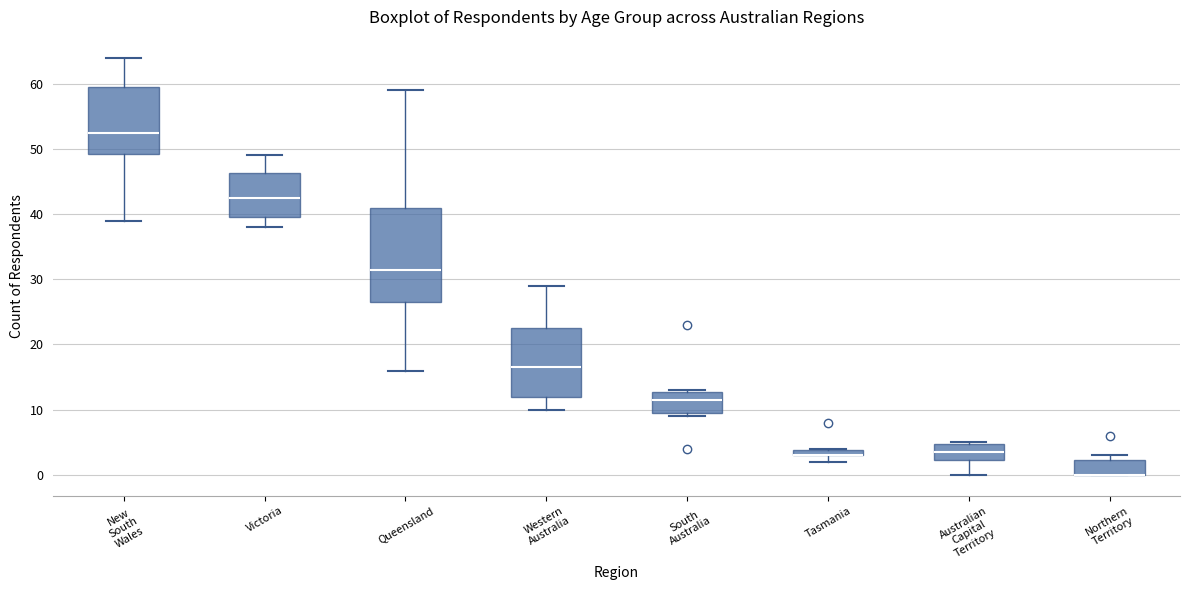

Comparing the boxes themselves (not the whiskers), which one is the tallest?

Queensland